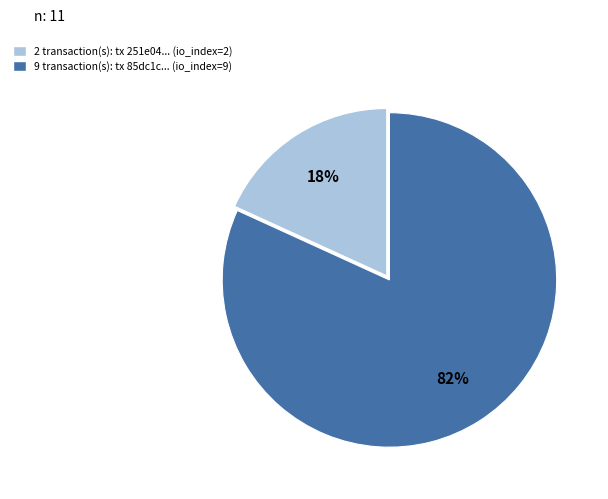

To the nearest percent, what is the average slice percentage?

50%